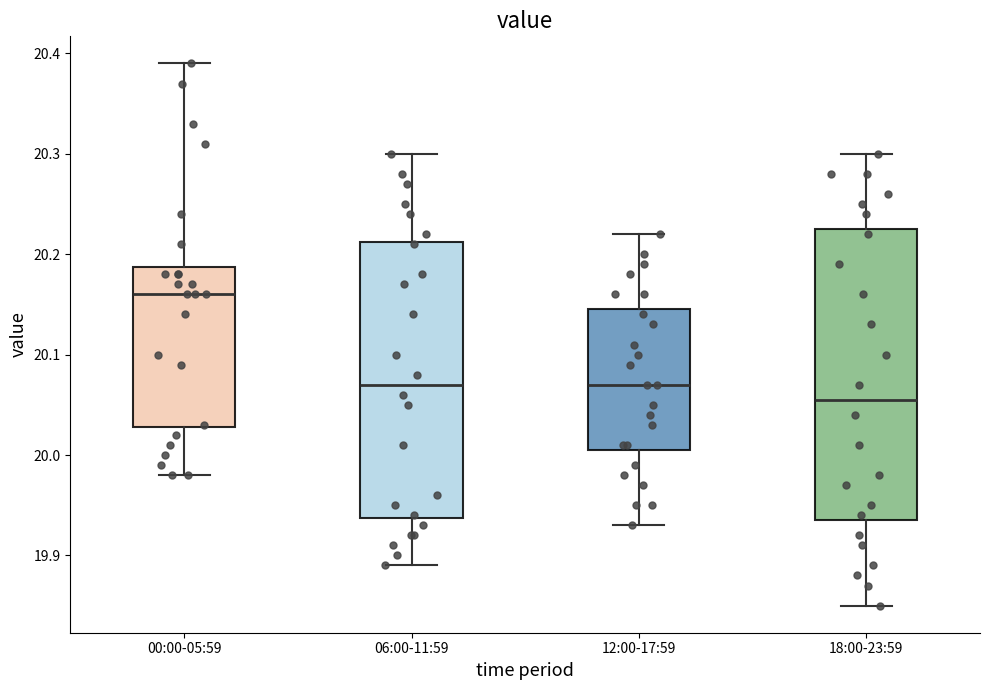

Reading left to right, read every box against the y-axis: the position of its median line, the range the box covers, and the ends of its whiskers. The values are not printed on the chart, so give them approximately, as read against the axis.

00:00-05:59: median 20.16, box 20.03 to 20.19, whiskers 19.98 to 20.39
06:00-11:59: median 20.07, box 19.94 to 20.21, whiskers 19.89 to 20.30
12:00-17:59: median 20.07, box 20.01 to 20.15, whiskers 19.93 to 20.22
18:00-23:59: median 20.06, box 19.94 to 20.23, whiskers 19.85 to 20.30